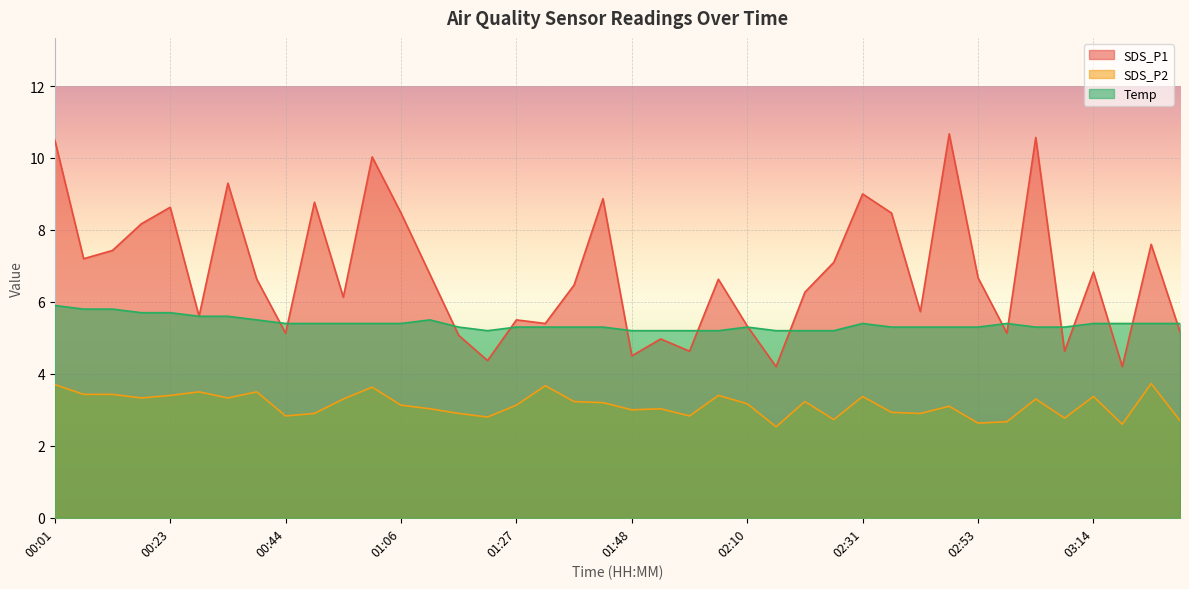

True or false: SDS_P1 has more than 1 interior local peaks.

True